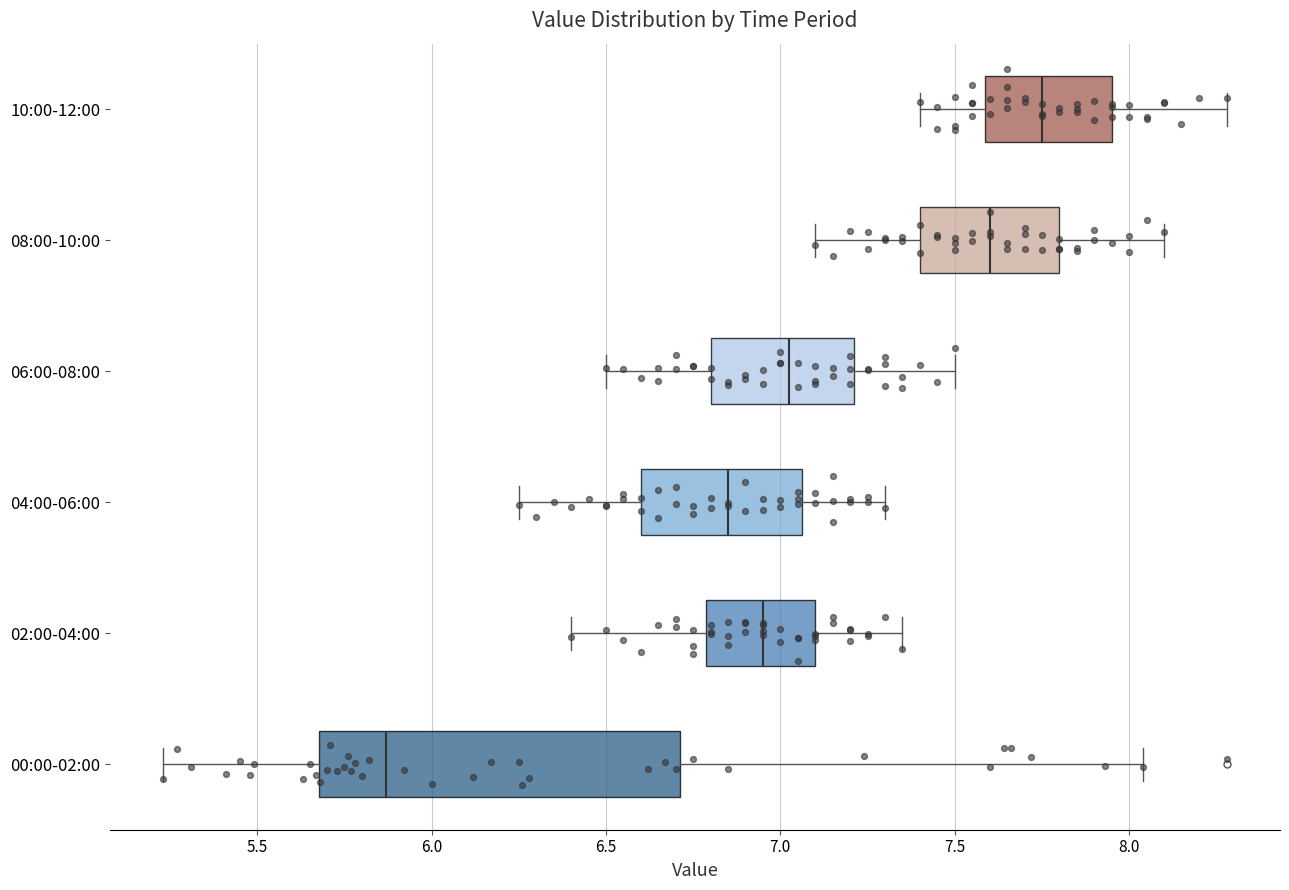

Reading bottom to top, read every box against the x-axis: the position of its median line, the range the box covers, and the ends of its whiskers. The values are not printed on the chart, so give them approximately, as read against the axis.

00:00-02:00: median 5.85, box 5.70 to 6.70, whiskers 5.25 to 8.05
02:00-04:00: median 6.95, box 6.80 to 7.10, whiskers 6.40 to 7.35
04:00-06:00: median 6.85, box 6.60 to 7.05, whiskers 6.25 to 7.30
06:00-08:00: median 7.05, box 6.80 to 7.20, whiskers 6.50 to 7.50
08:00-10:00: median 7.60, box 7.40 to 7.80, whiskers 7.10 to 8.10
10:00-12:00: median 7.75, box 7.60 to 7.95, whiskers 7.40 to 8.30